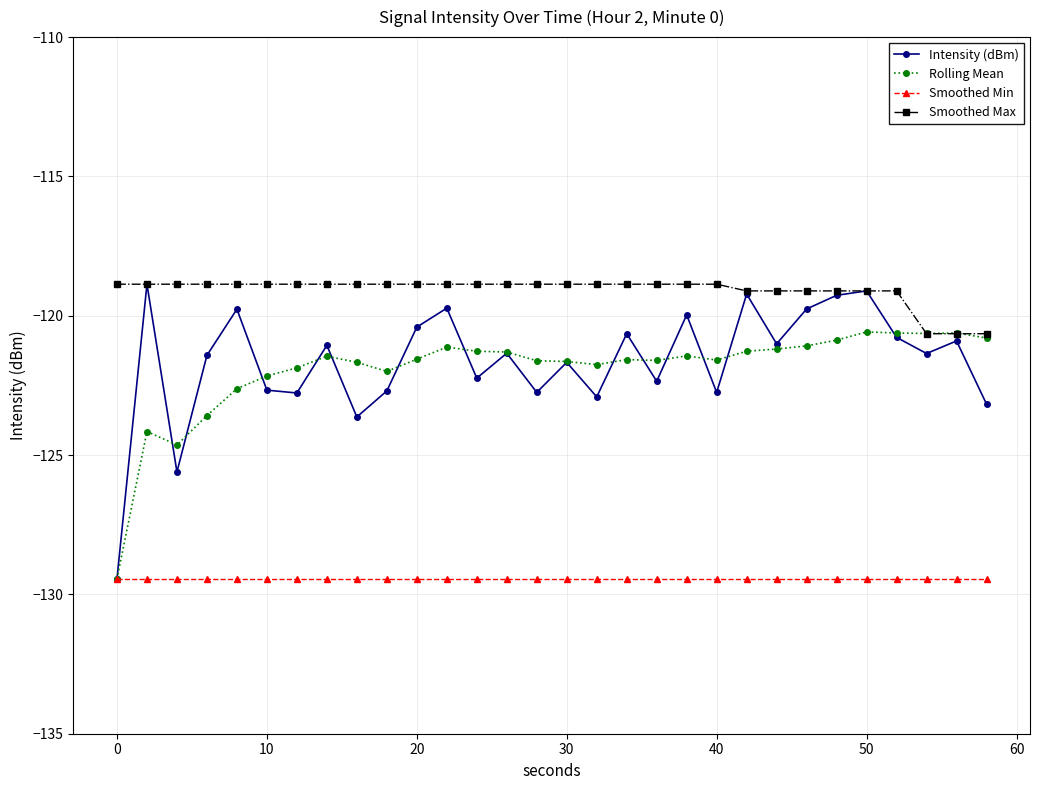

Which series has the largest total across all categories?

Smoothed Max